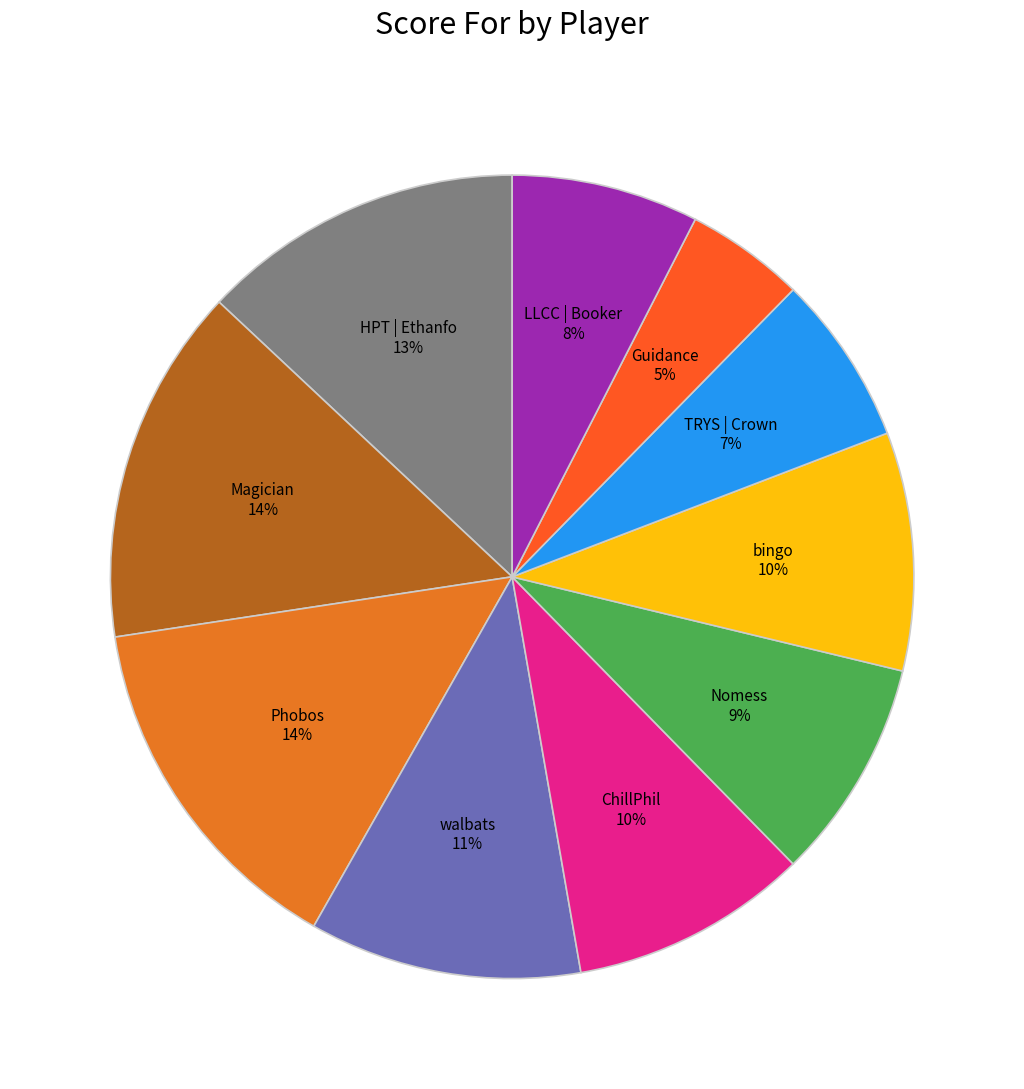

True or false: Phobos accounts for 26% of the total.

False